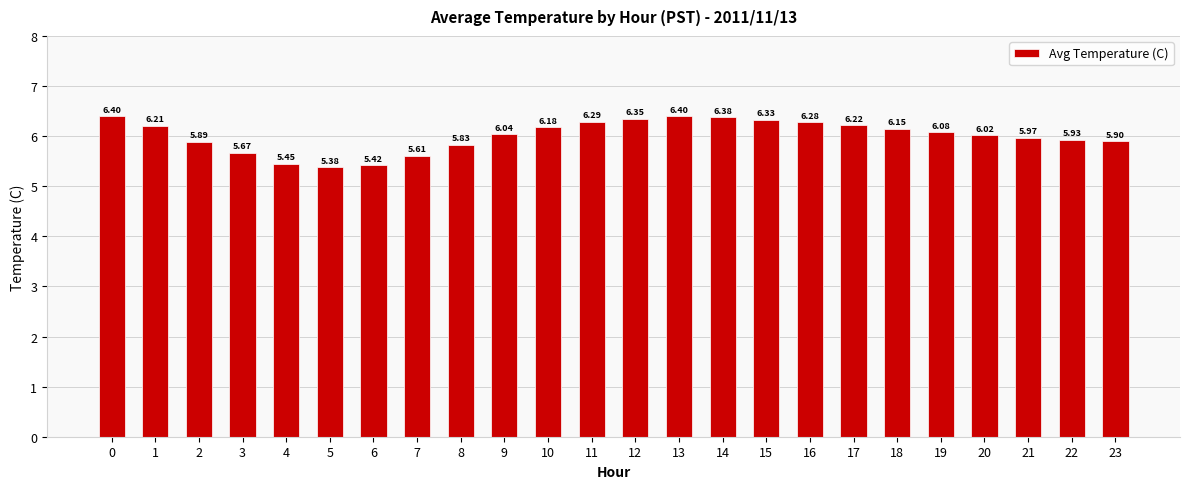

The value at 13 is 6.4. True or false?

True